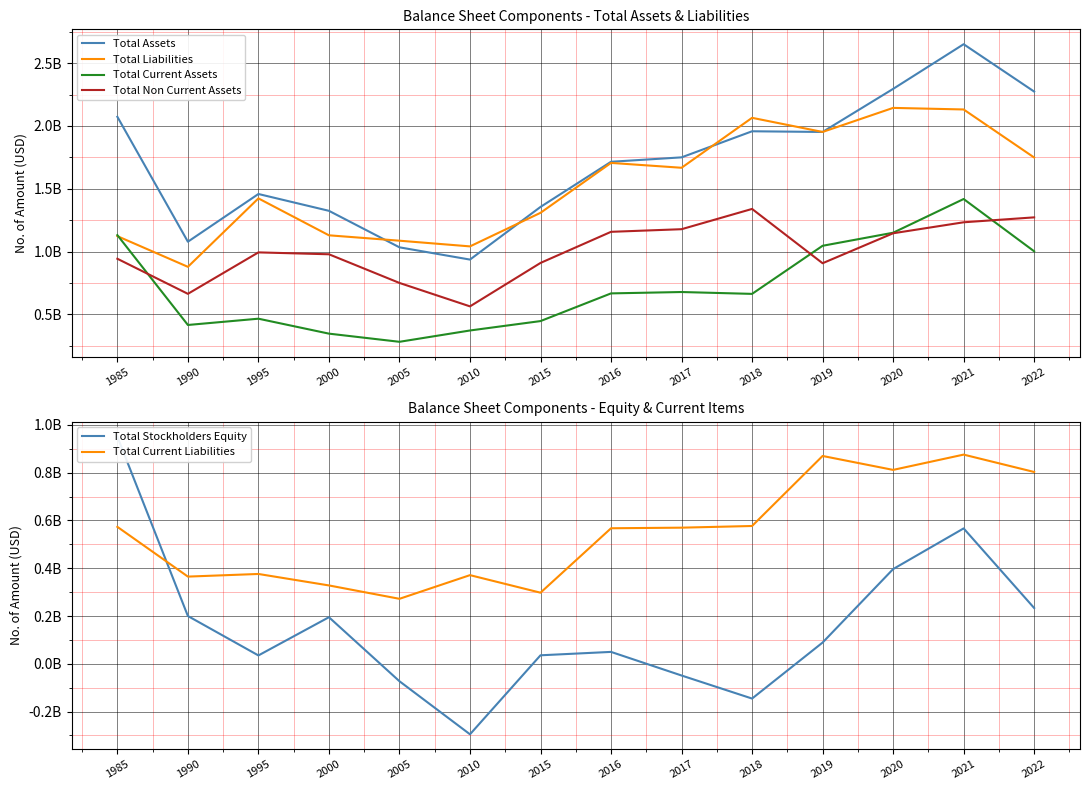

Reading left to right, what are all the values shown in this chart?

Total Assets: 1985=2072800000	1990=1078000000	1995=1458000000	2000=1324000000	2005=1033300000	2010=935700000	2015=1355000000	2016=1714600000	2017=1749700000	2018=1957400000	2019=1952000000	2020=2294900000	2021=2650700000	2022=2273600000
Total Liabilities: 1985=1122300000	1990=878000000	1995=1423000000	2000=1129000000	2005=1086100000	2010=1040800000	2015=1308100000	2016=1705500000	2017=1666800000	2018=2064600000	2019=1952000000	2020=2143600000	2021=2131100000	2022=1748500000
Total Current Assets: 1985=1130500000	1990=415000000	1995=465000000	2000=346000000	2005=281000000	2010=371100000	2015=446000000	2016=666500000	2017=677400000	2018=662600000	2019=1045600000	2020=1149500000	2021=1418000000	2022=1001700000
Total Non Current Assets: 1985=942300000	1990=663000000	1995=993000000	2000=978000000	2005=749700000	2010=563100000	2015=909000000	2016=1156800000	2017=1177600000	2018=1339000000	2019=906700000	2020=1145200000	2021=1232700000	2022=1271900000
Total Stockholders Equity: 1985=950500000	1990=200000000	1995=35000000	2000=195000000	2005=-73000000	2010=-295100000	2015=35600000	2016=49800000	2017=-49000000	2018=-145500000	2019=88900000	2020=396400000	2021=566700000	2022=233500000
Total Current Liabilities: 1985=573200000	1990=365000000	1995=376000000	2000=328000000	2005=272000000	2010=371100000	2015=297600000	2016=567300000	2017=569800000	2018=576800000	2019=869900000	2020=811600000	2021=875600000	2022=802900000